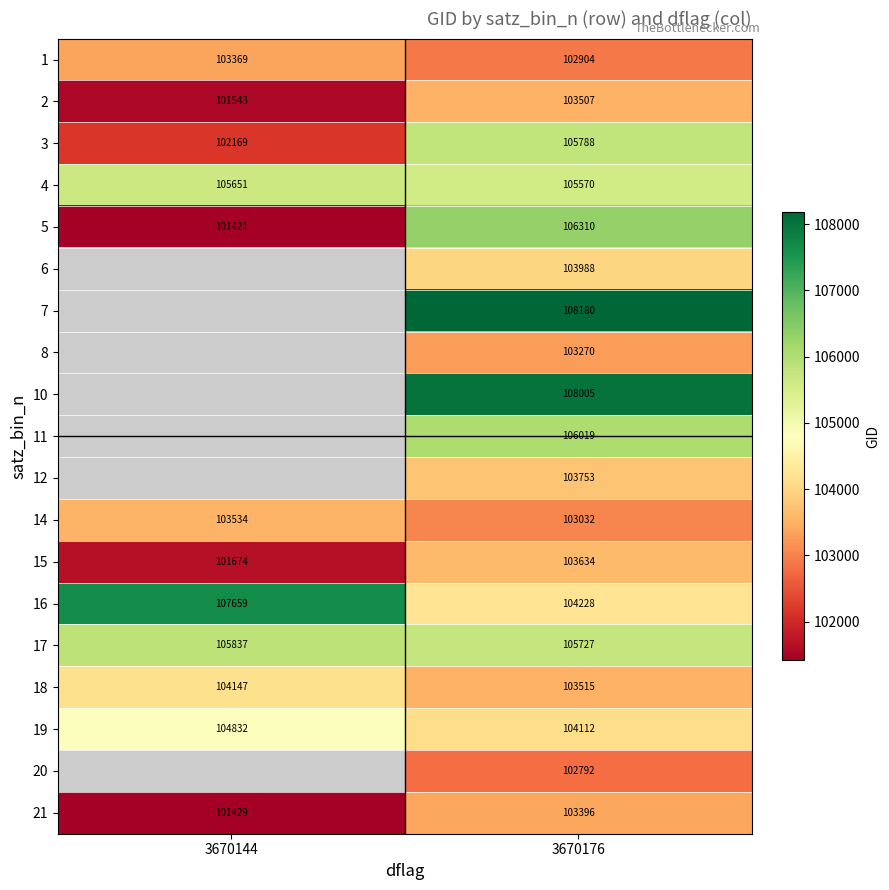

What is the sum of the 15 values at 3670144 and 3670176?

205308